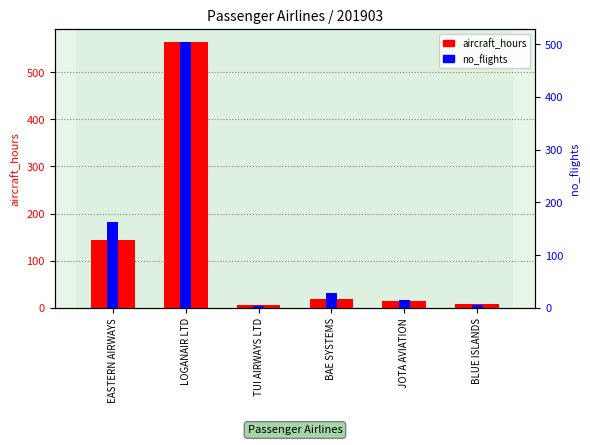

What is the sum of all no_flights values?

720.0